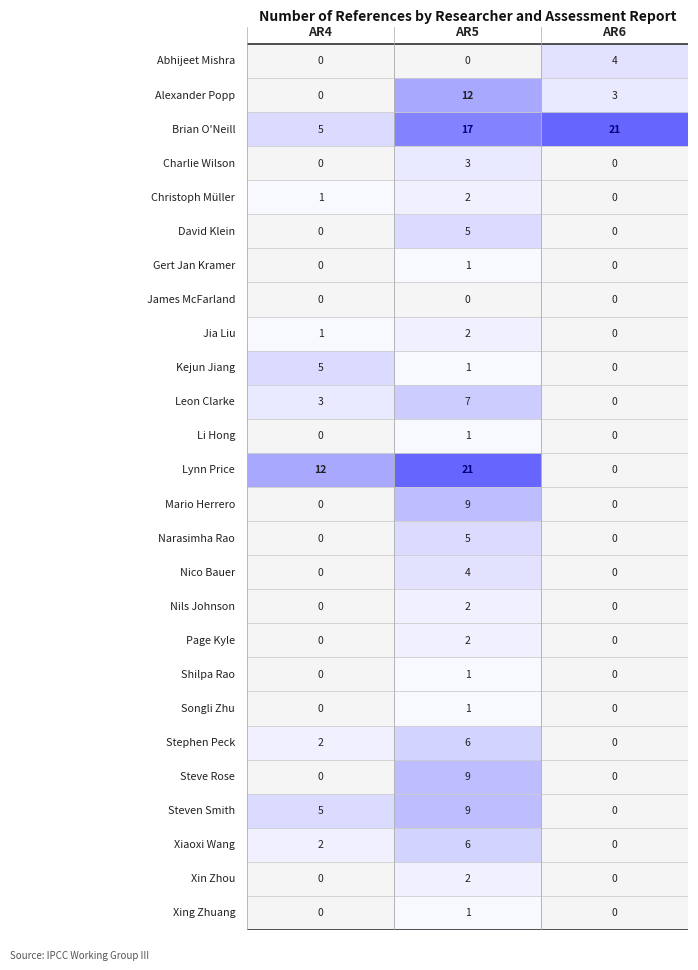

Which series changed the most between AR5 and AR6?

Lynn Price